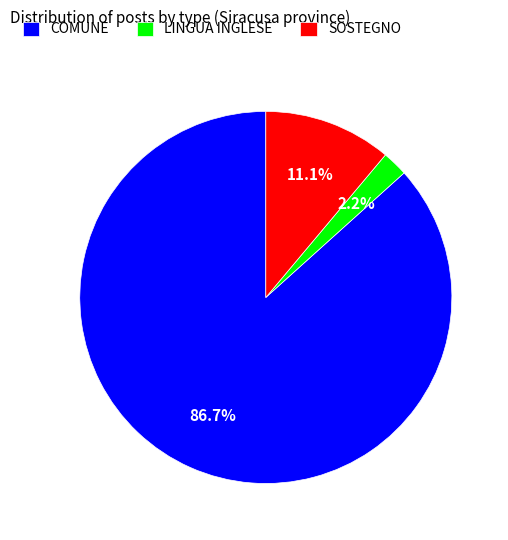

What is the smallest slice in the pie chart?

LINGUA INGLESE